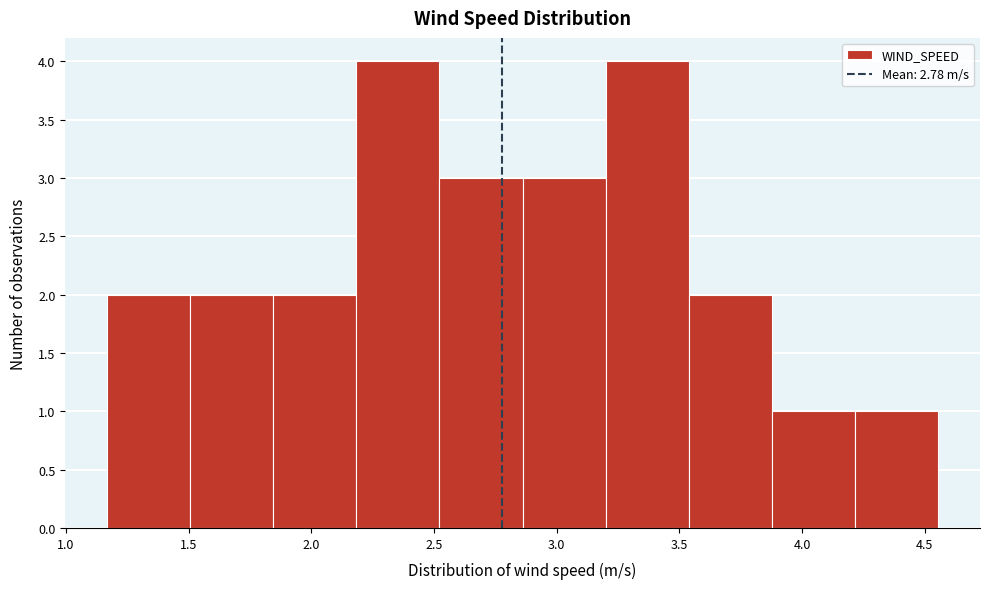

How tall is the bar that spans 3.20 to 3.55 on the x-axis? Neither the bar edges nor the heights are printed on the chart, so give them approximately, as read against the axes.

4